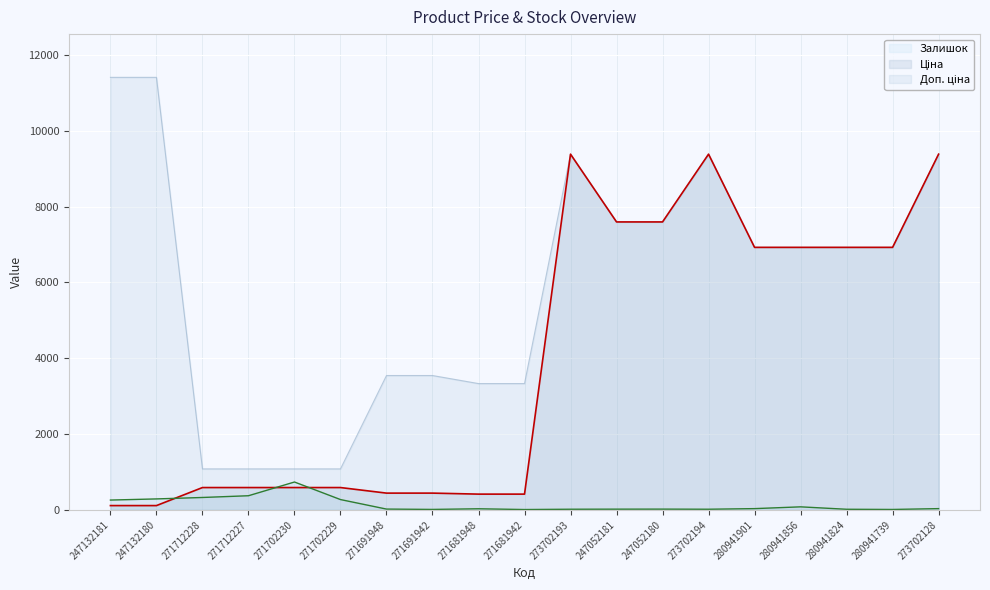

What is the difference between the Доп. ціна values at 271691942 and 271712228?

2463.3